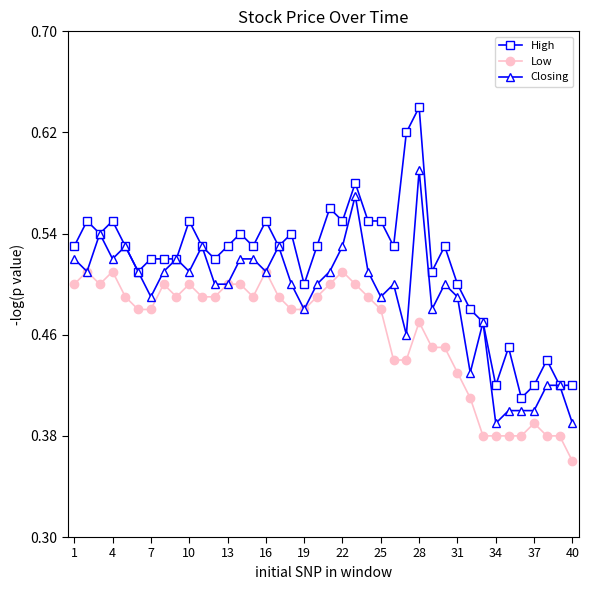

Count the Closing values in the range 0 to 1.

40